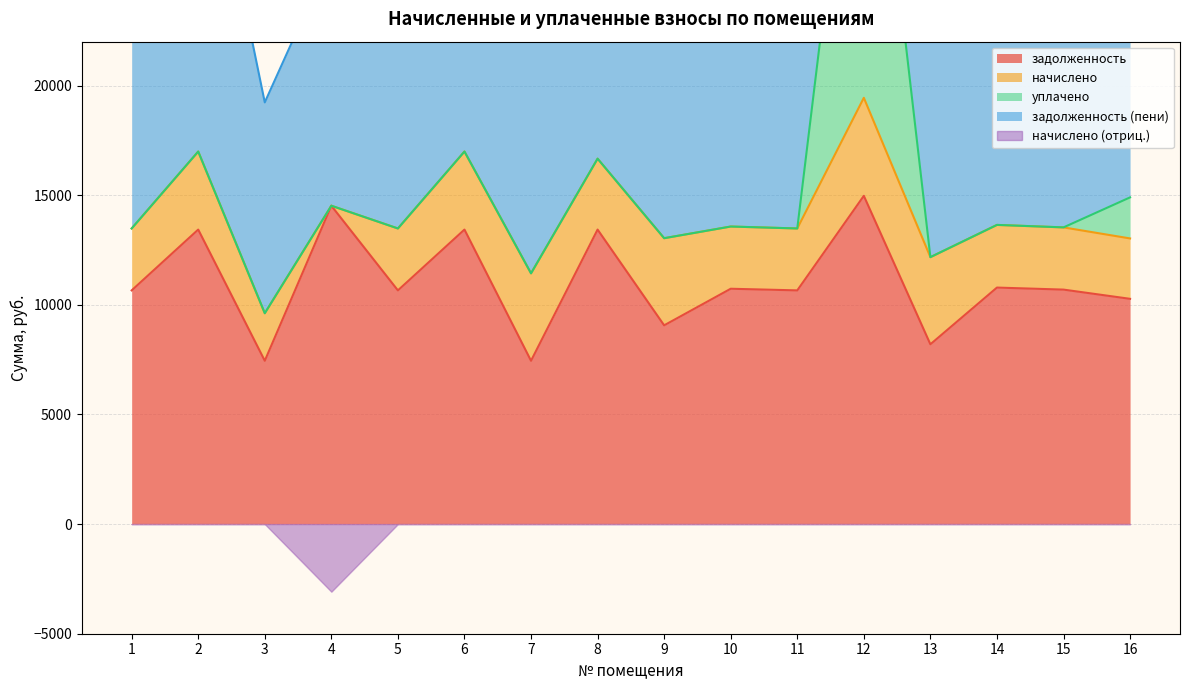

What is the difference between the уплачено values at 14 and 12?

19001.0